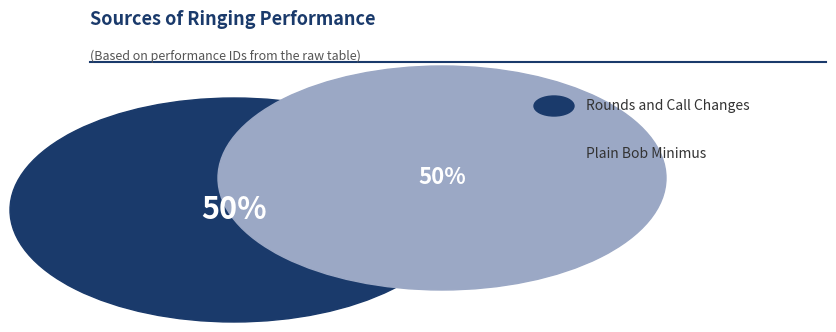

To the nearest percent, what percentage of the pie is Plain Bob Minimus?

50%